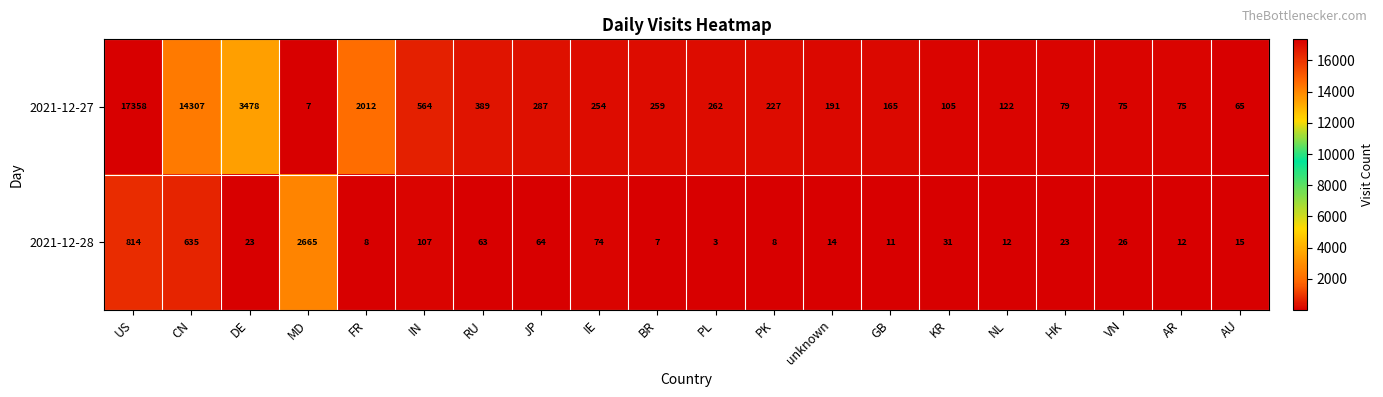

At HK, list the series in order from largest to smallest.

2021-12-27, 2021-12-28